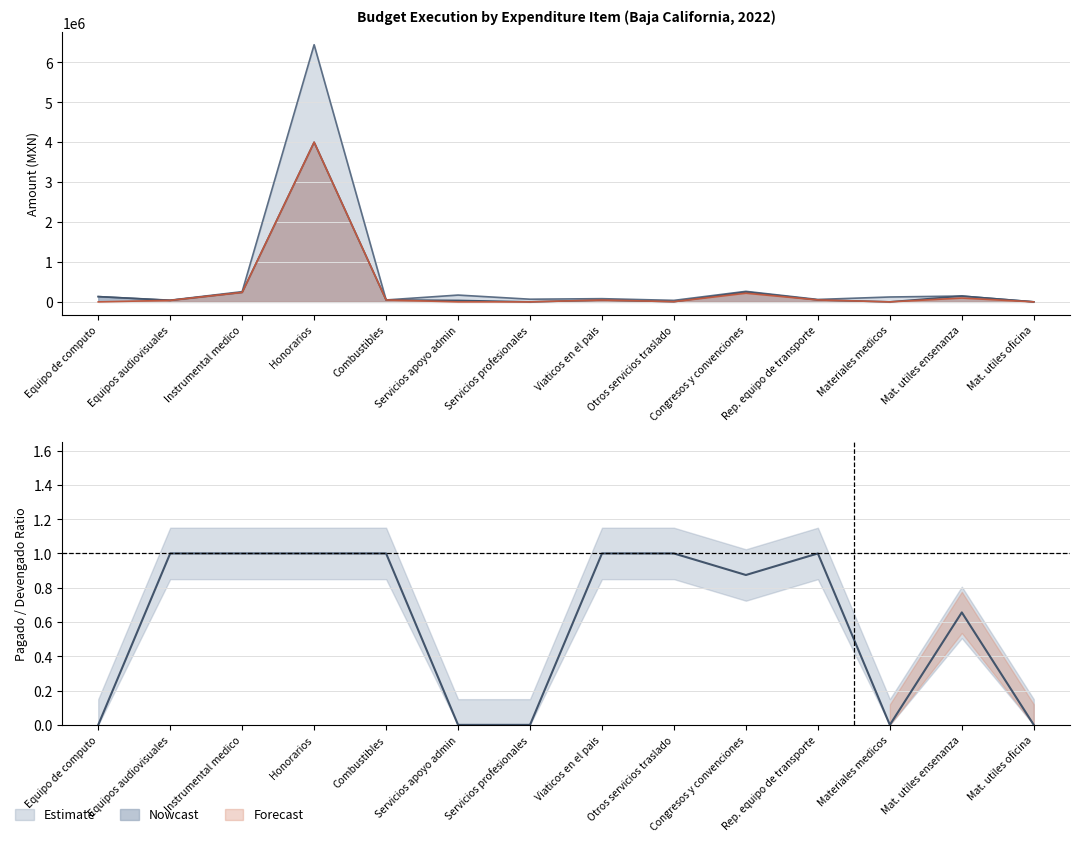

Between Honorarios and Combustibles, which is larger?

Honorarios